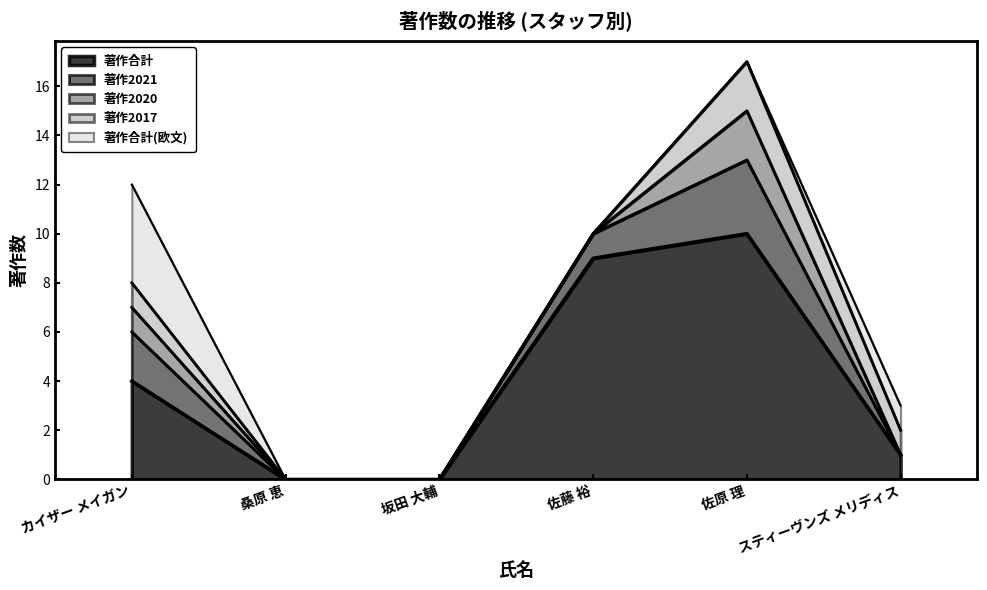

Which series has the largest total across all categories?

著作合計